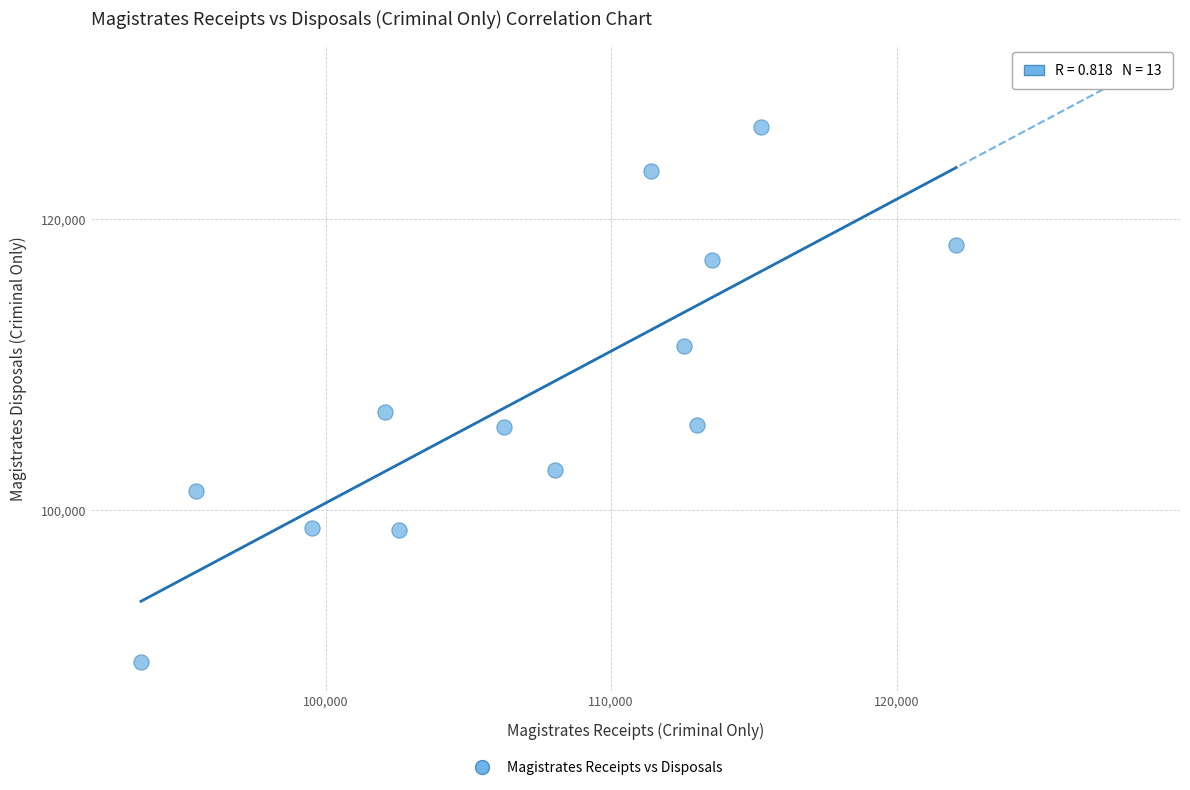

What Y value in the scatter plot is closest to 107979?

106786